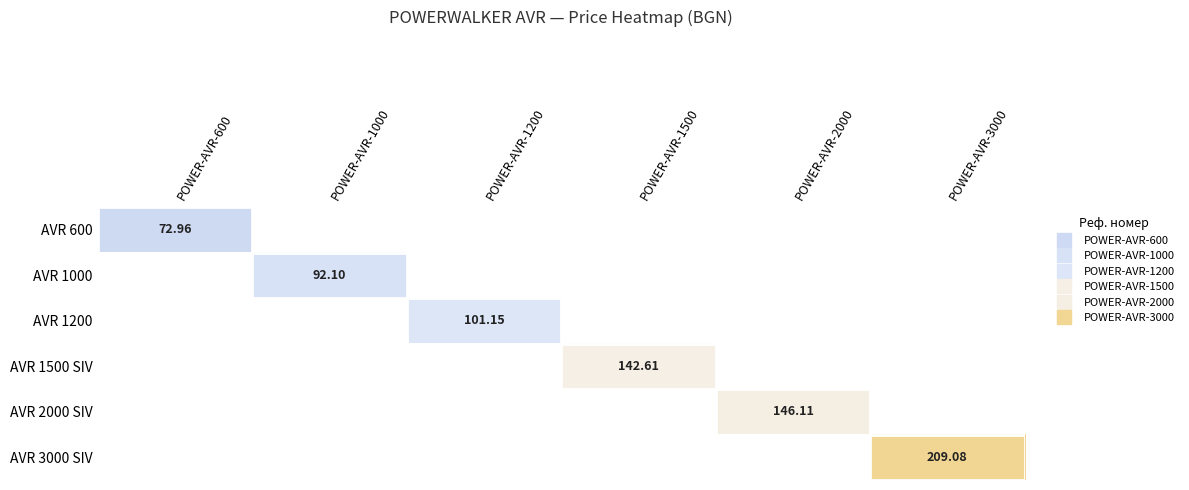

How many series are shown in this chart?

6